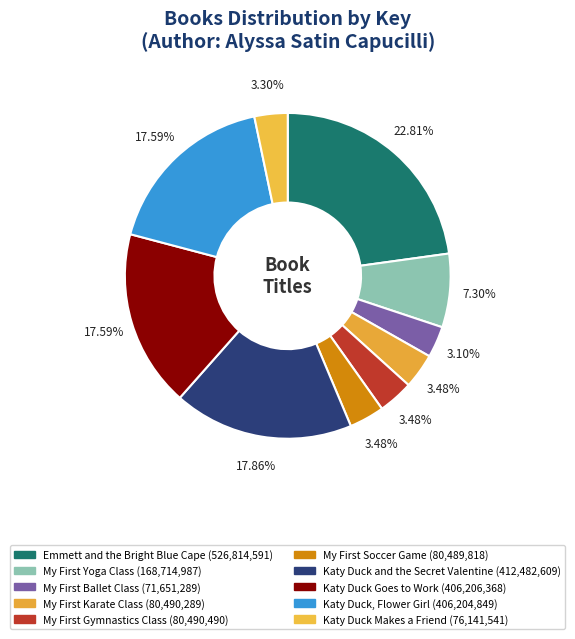

Is it true that Katy Duck, Flower Girl is 29% of the pie?

False